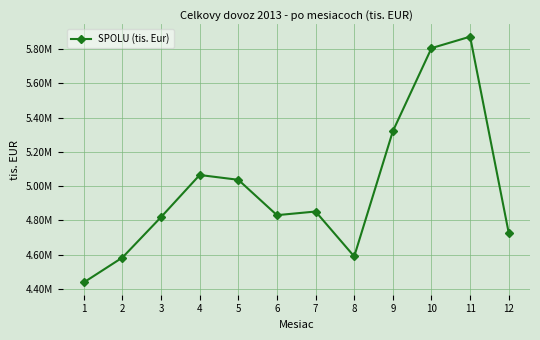

Does the chart have visible grid lines?

Yes